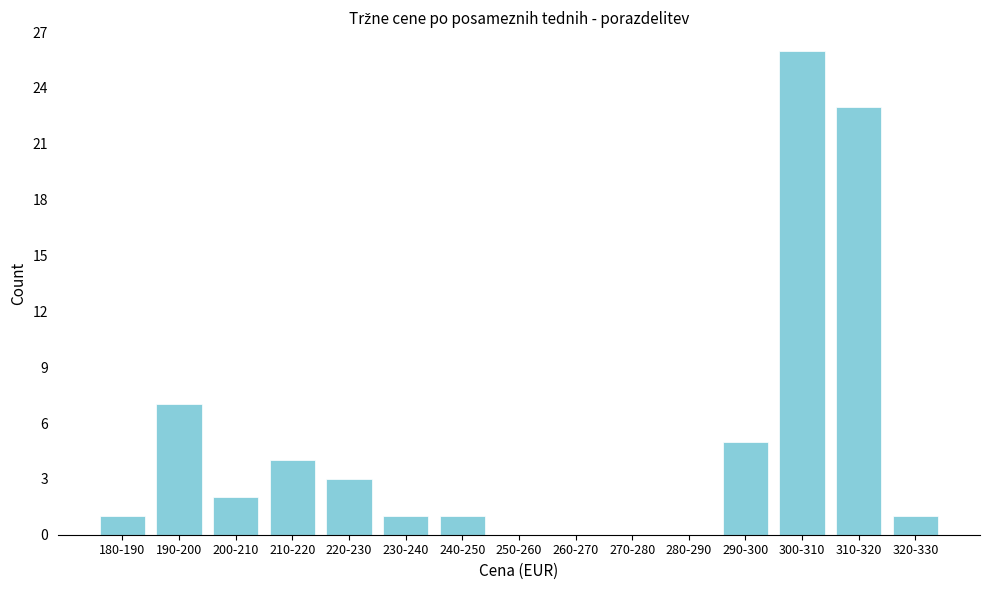

Reading left to right, what are all the values shown in this chart?

180-190=1	190-200=7	200-210=2	210-220=4	220-230=3	230-240=1	240-250=1	250-260=0	260-270=0	270-280=0	280-290=0	290-300=5	300-310=26	310-320=23	320-330=1